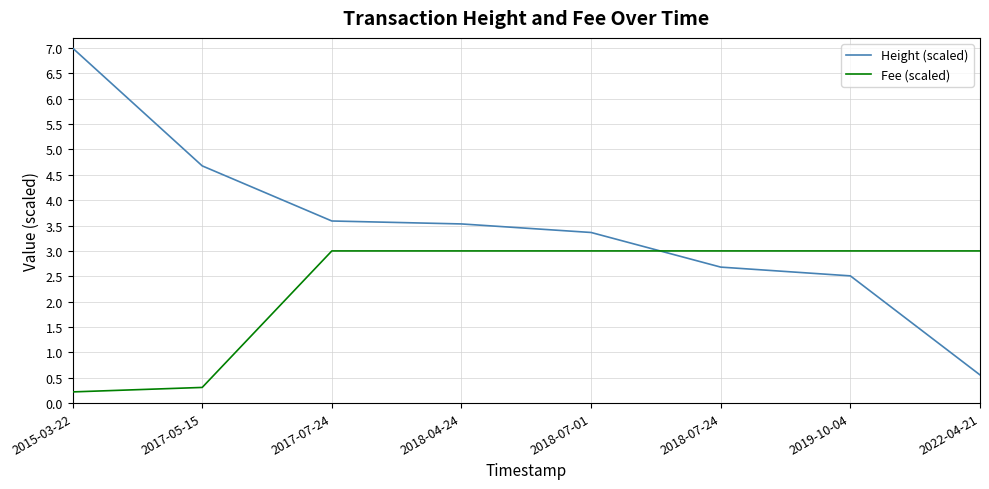

After their last crossing, which series has the higher values: Fee (scaled) or Height (scaled)?

Fee (scaled)